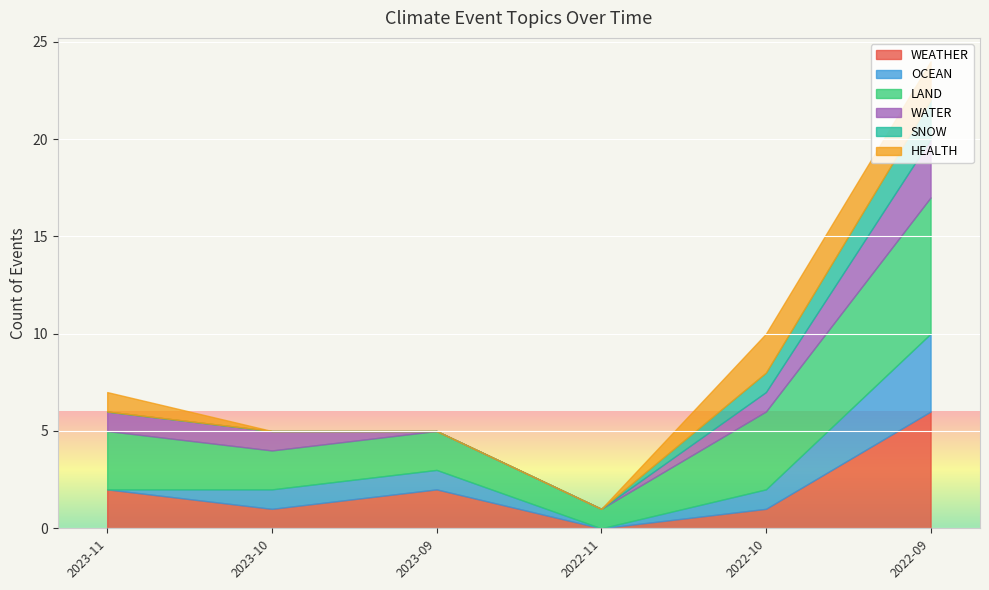

Between 2022-10 and 2022-10, which series saw the biggest shift?

HEALTH